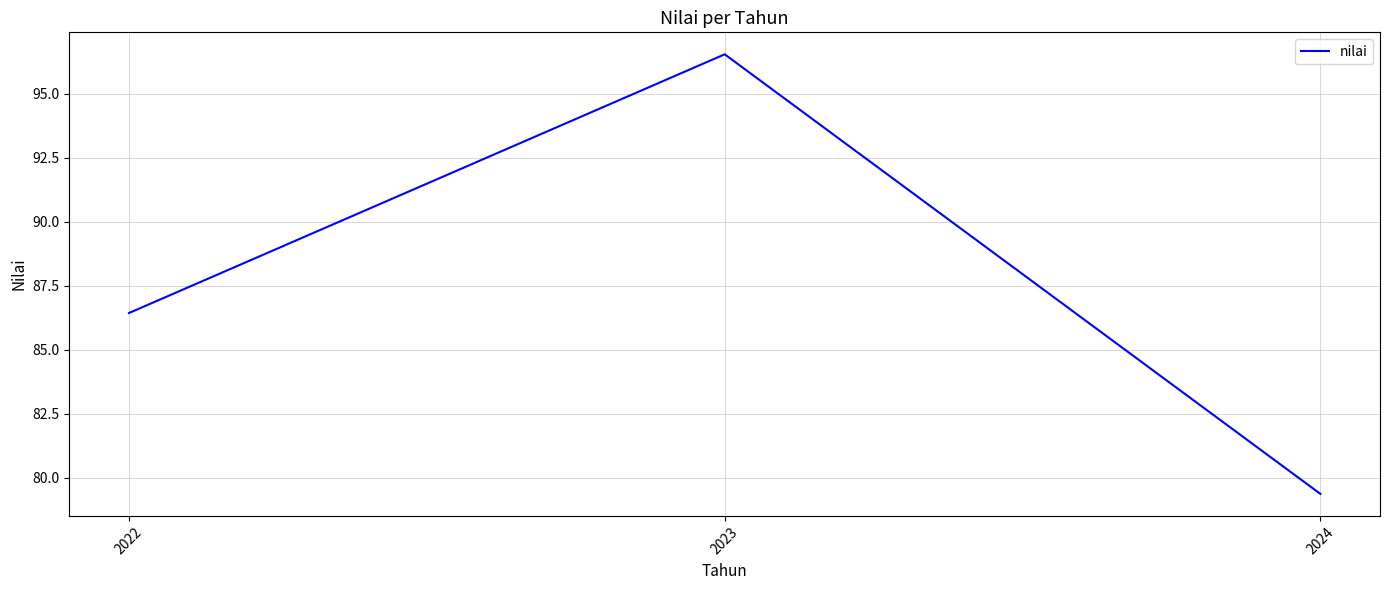

List the labels in order of value, smallest first.

2024, 2022, 2023